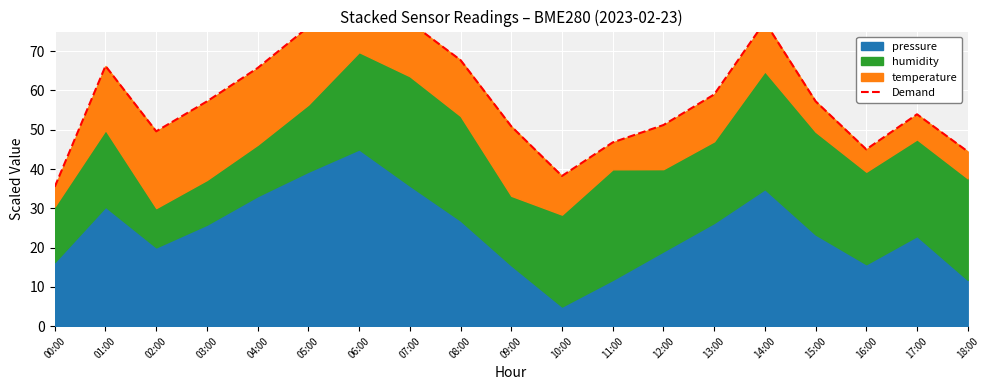

Which category has the highest value across all series?

06:00